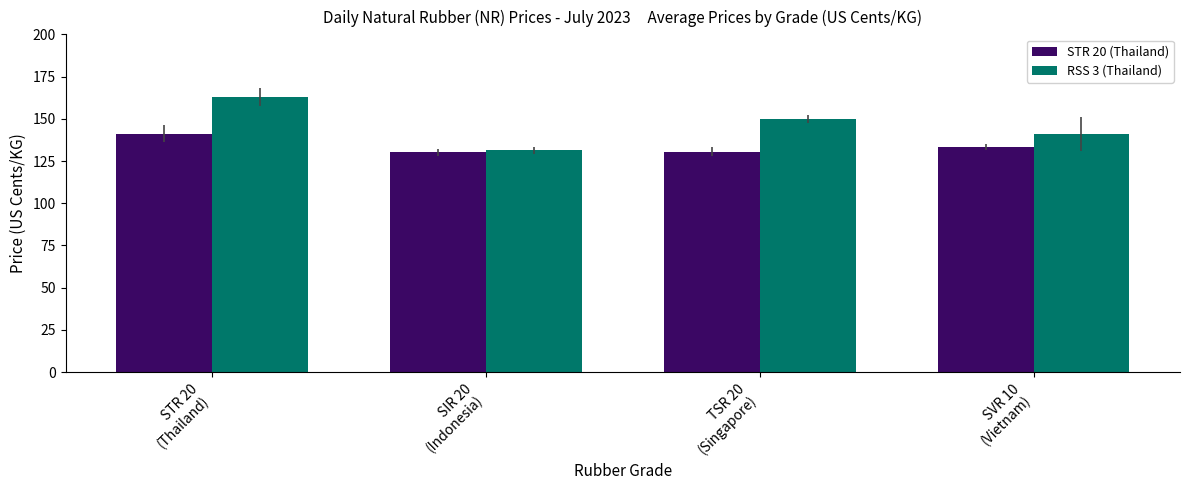

How many data points in STR 20 (Thailand) are less than 133?

2